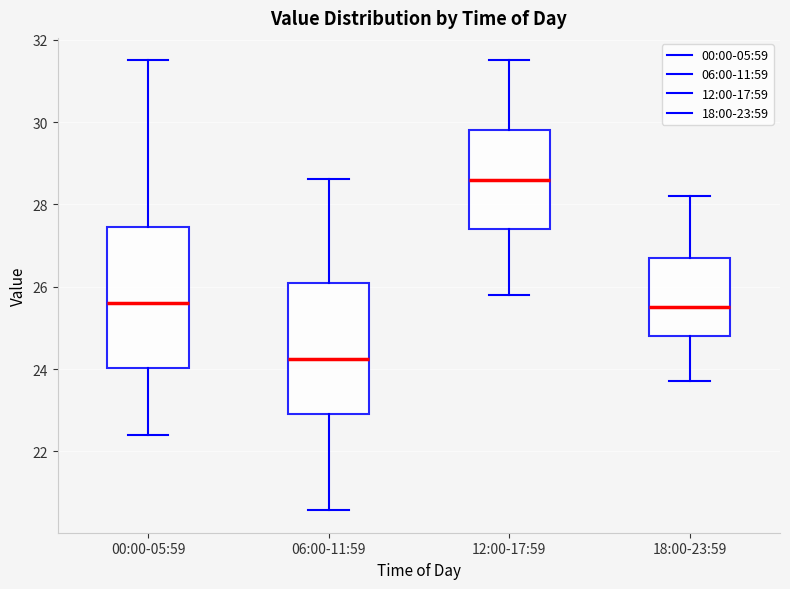

Where is the lower edge of the box for 18:00-23:59 on the y-axis? The values are not printed on the chart, so give them approximately, as read against the axis.

24.8